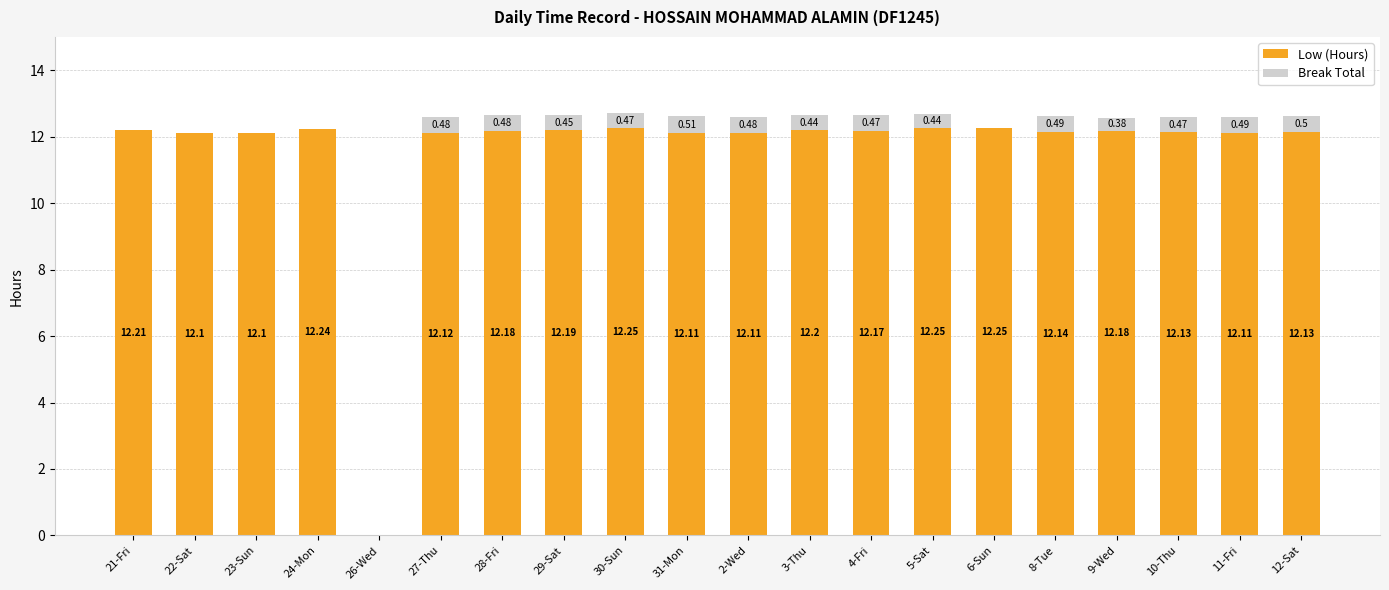

At which category is the sum across all series the highest?

30-Sun